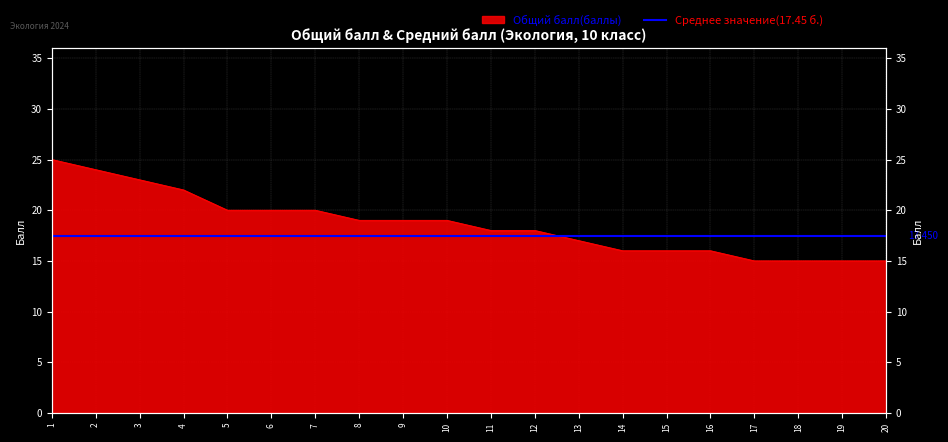

Does the chart have visible grid lines?

Yes